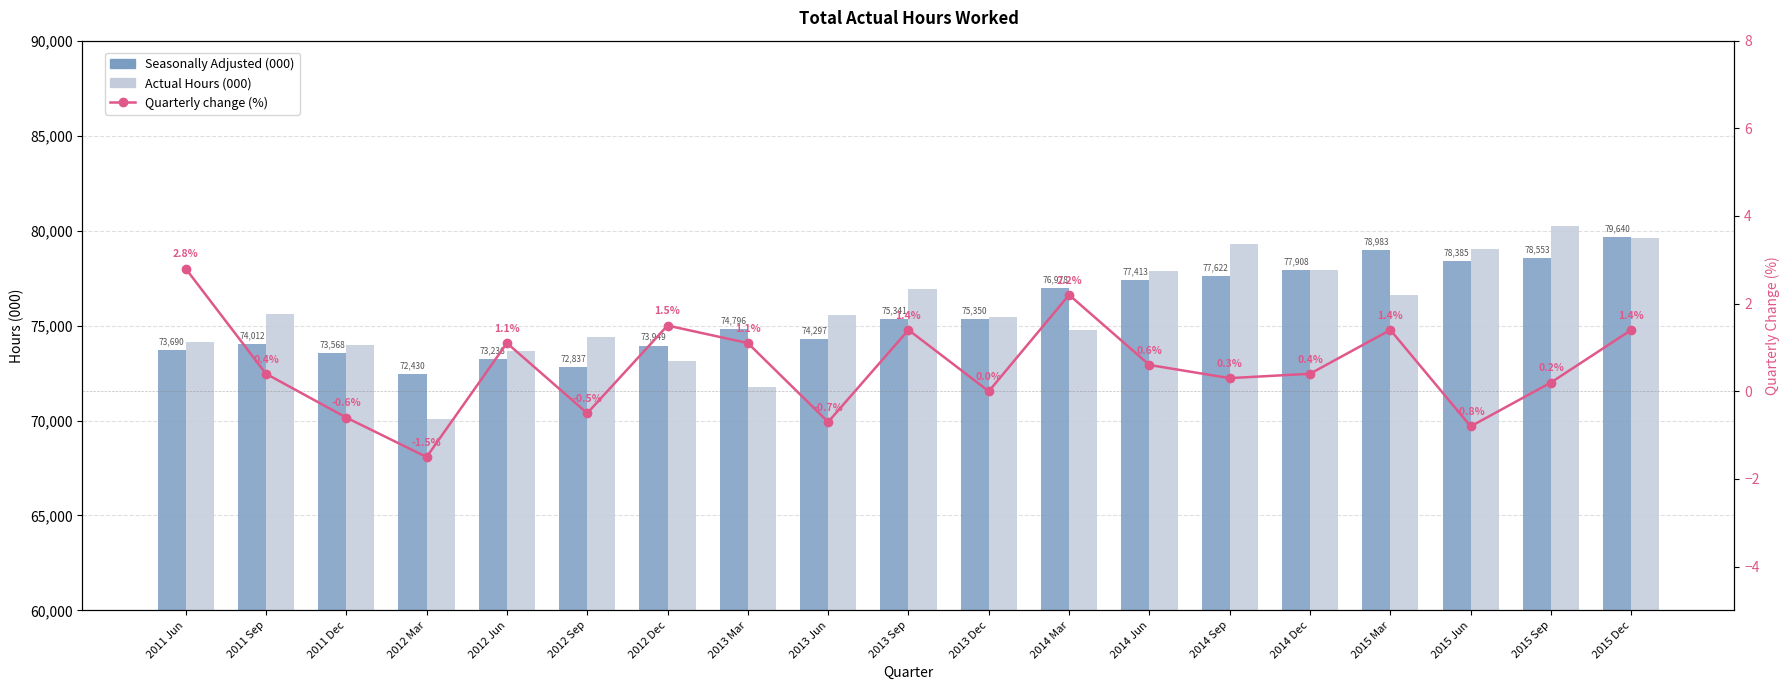

Where is Actual Hours (000) nearest to the value 75158?

2013 Dec